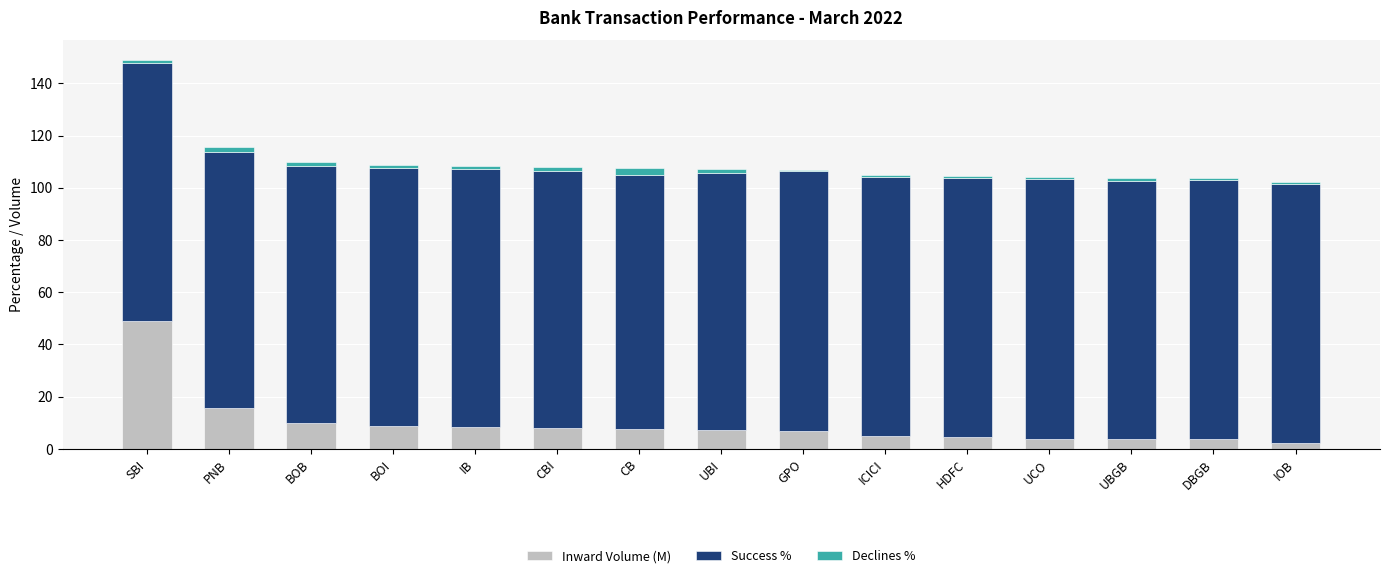

At which label is Inward Volume (M) closest to 25?

PNB